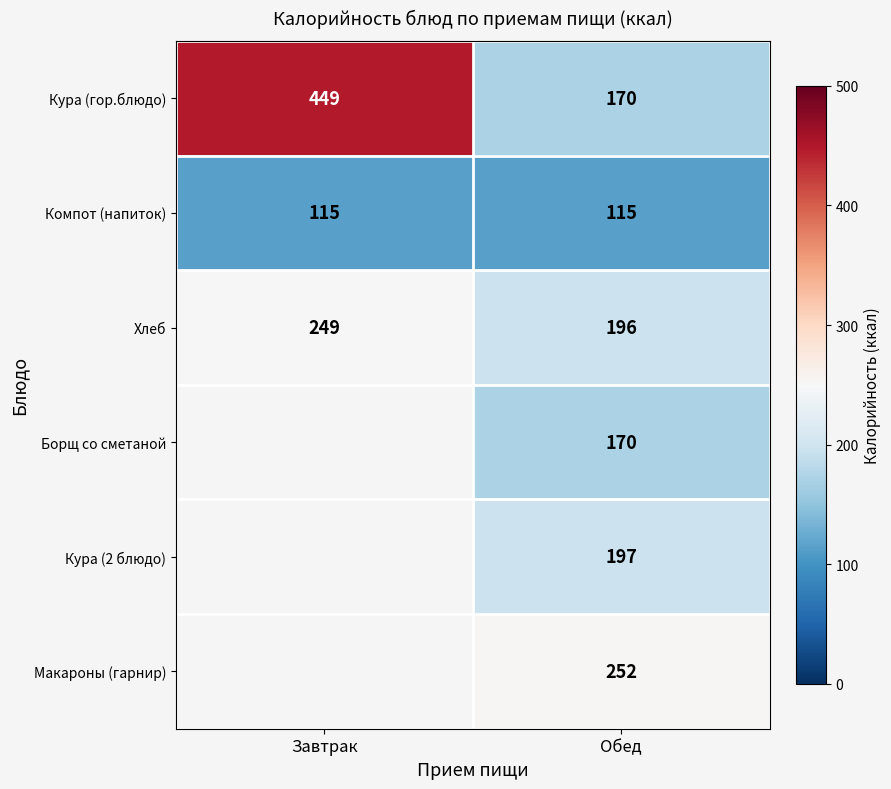

What is the difference between the highest and lowest values at Обед?

137